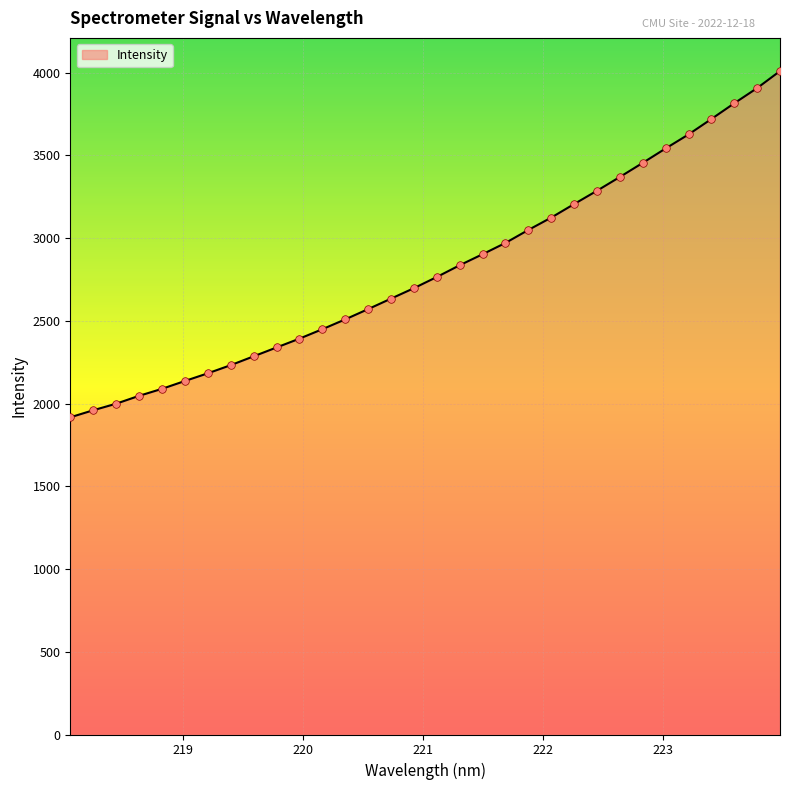

What is the minimum value shown in the chart?

1917.3